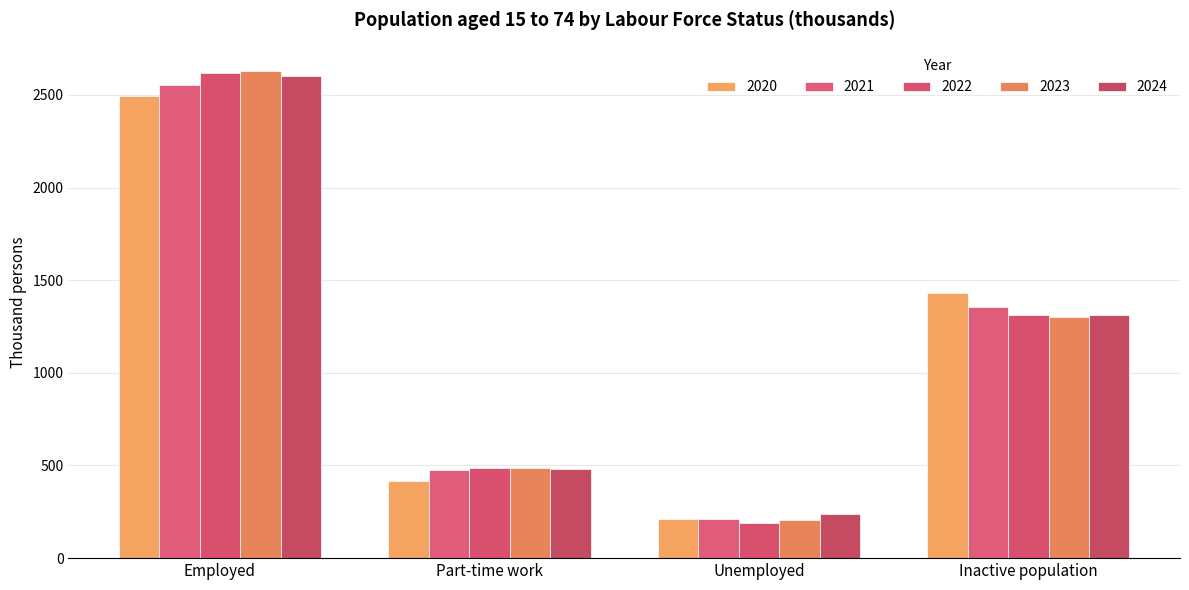

What is the minimum value for 2022?

190